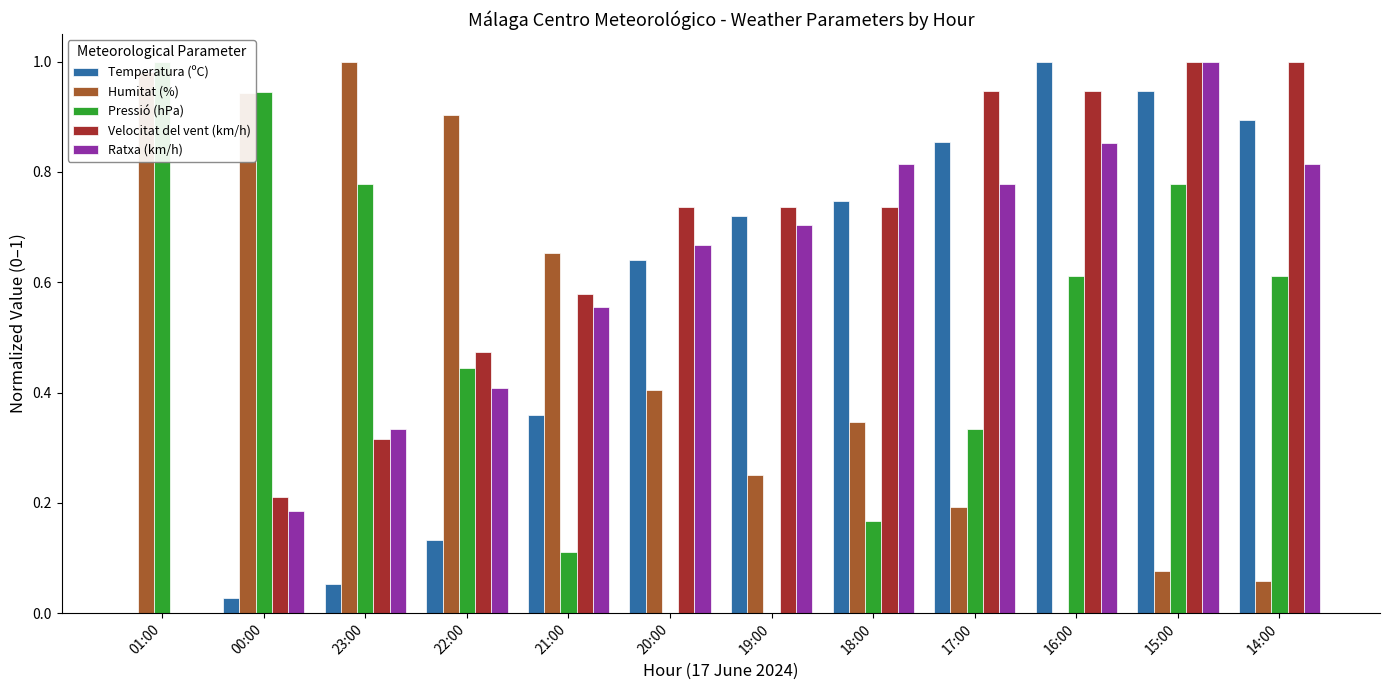

Are the bars horizontal?

No